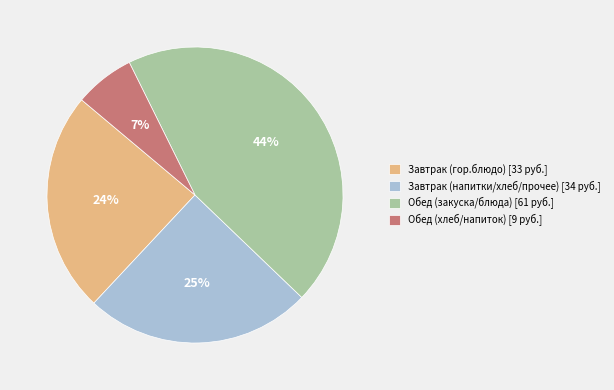

How many segments does this pie chart have?

4